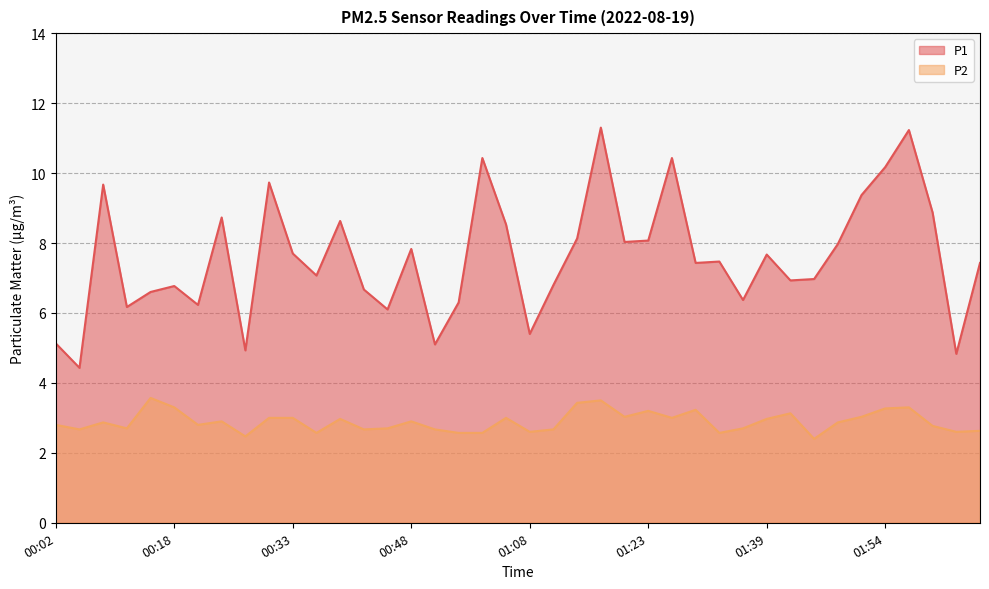

What is the total value across all series at 01:51?

12.4